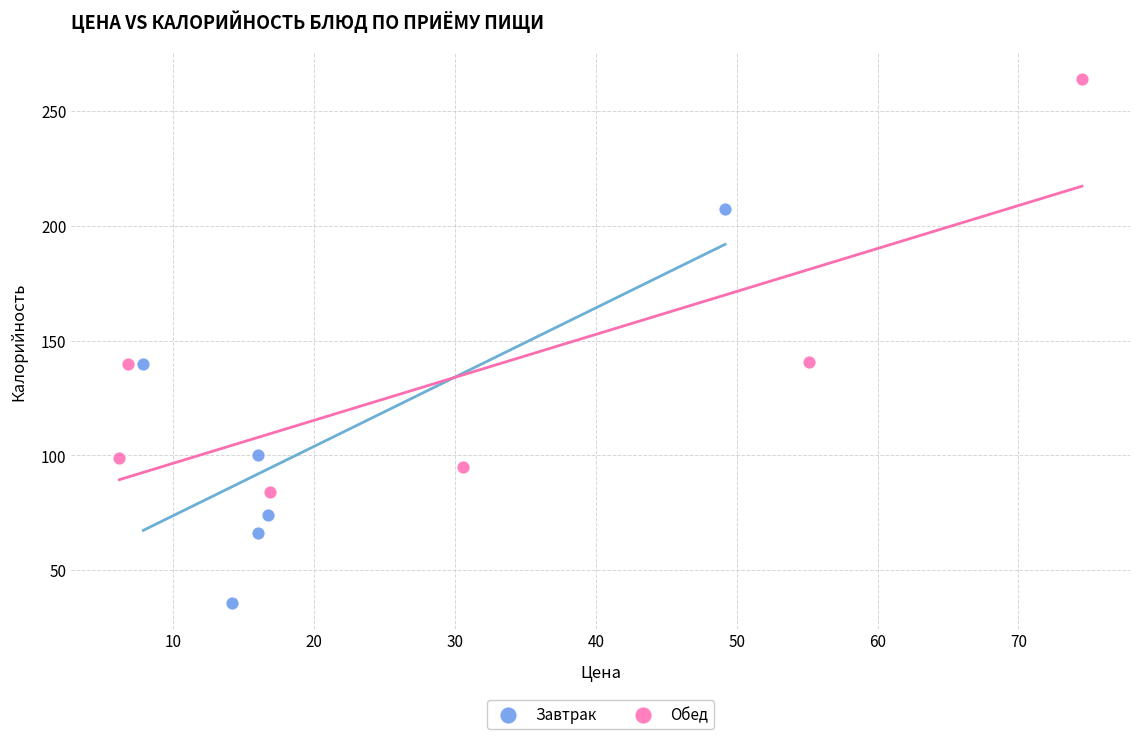

Which series contains the lowest Y value?

Завтрак